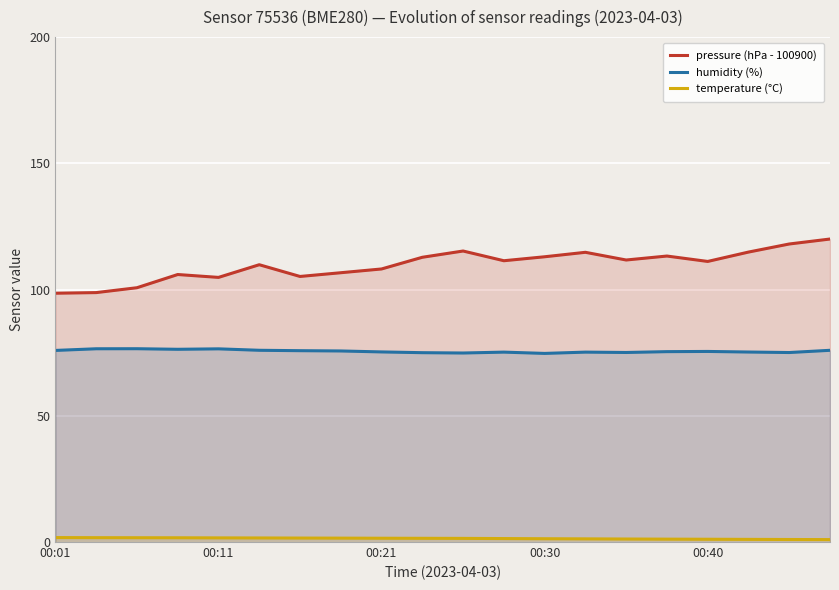

Which series has the largest range (max minus min)?

pressure (hPa - 100900)